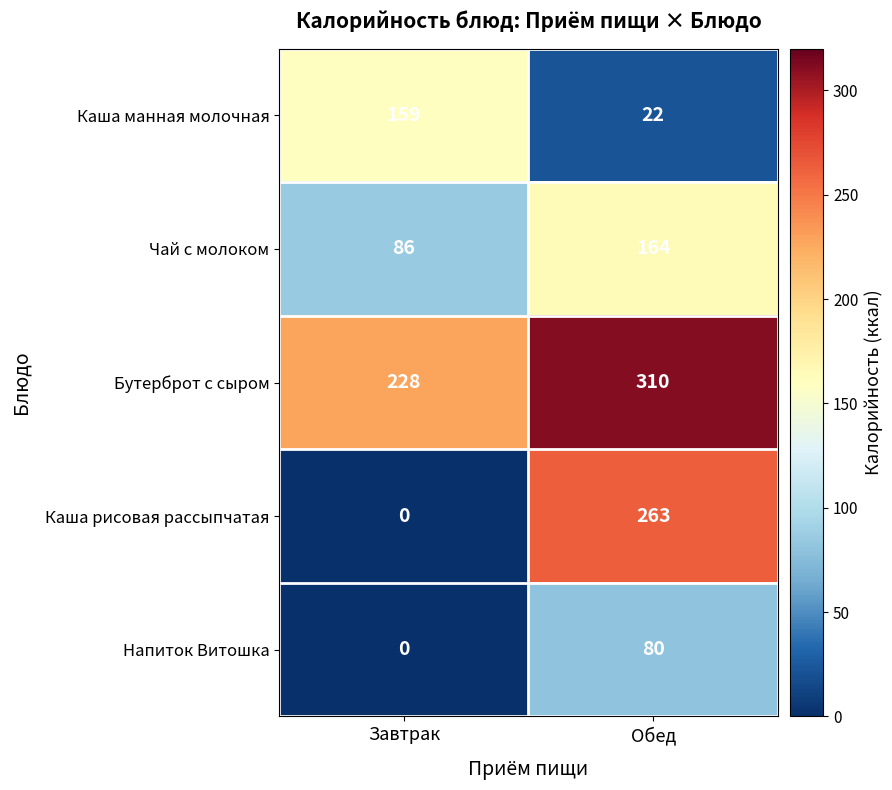

Which series has the largest range (max minus min)?

Каша рисовая рассыпчатая